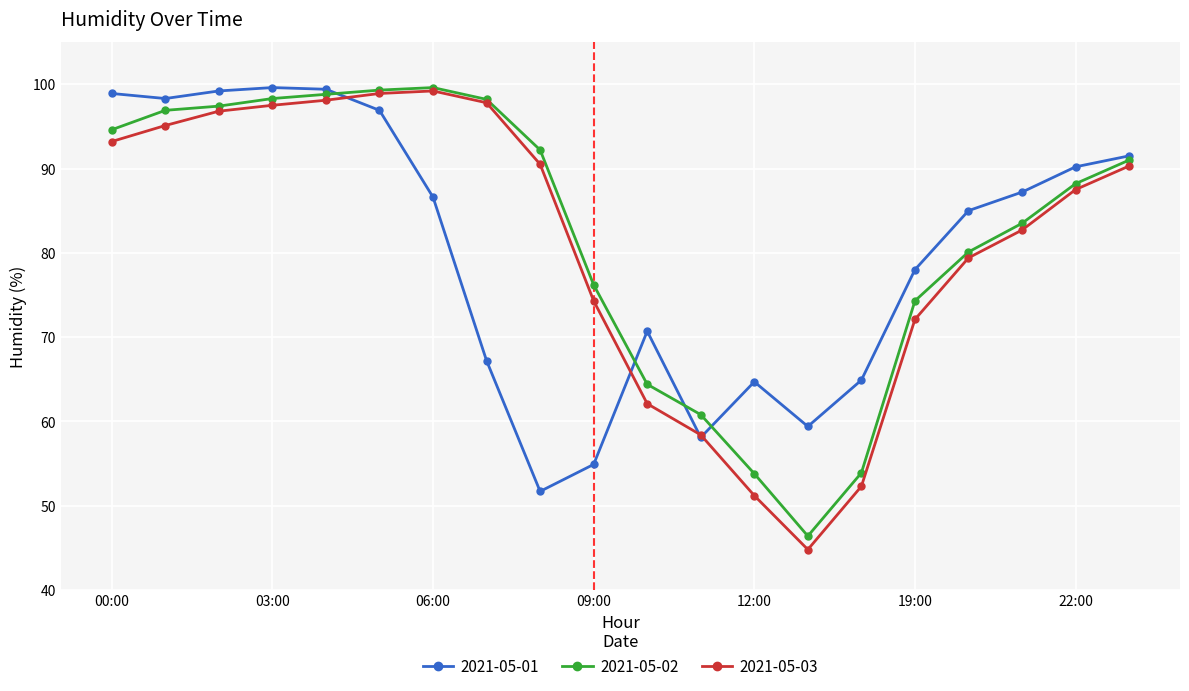

What is the smallest value displayed?

44.8